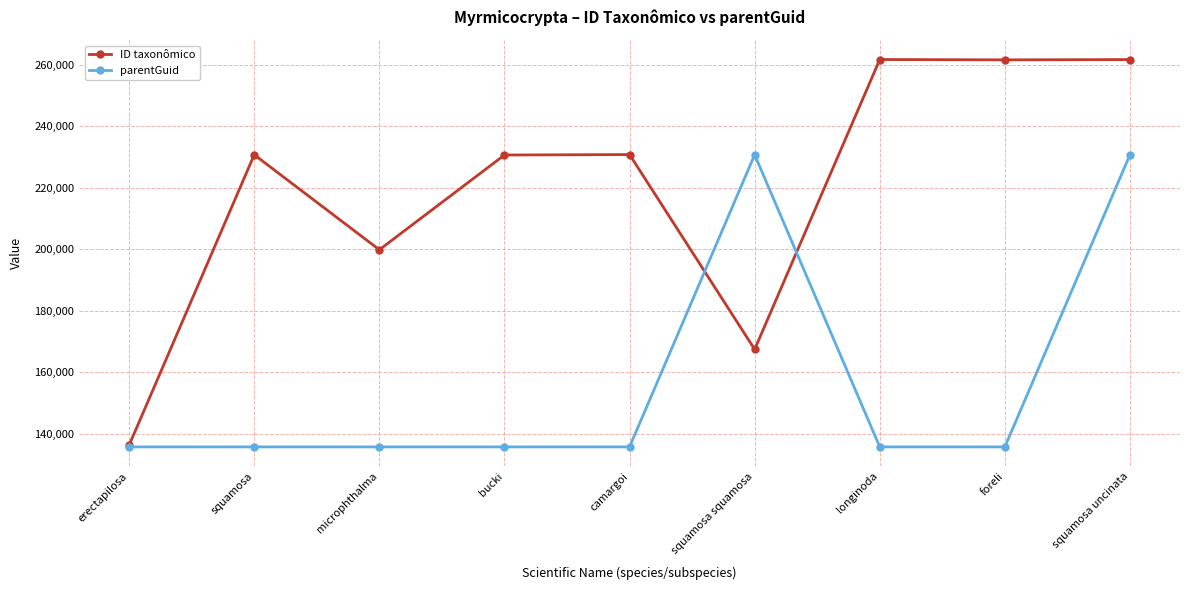

Is this an area chart (filled region under the line)?

No